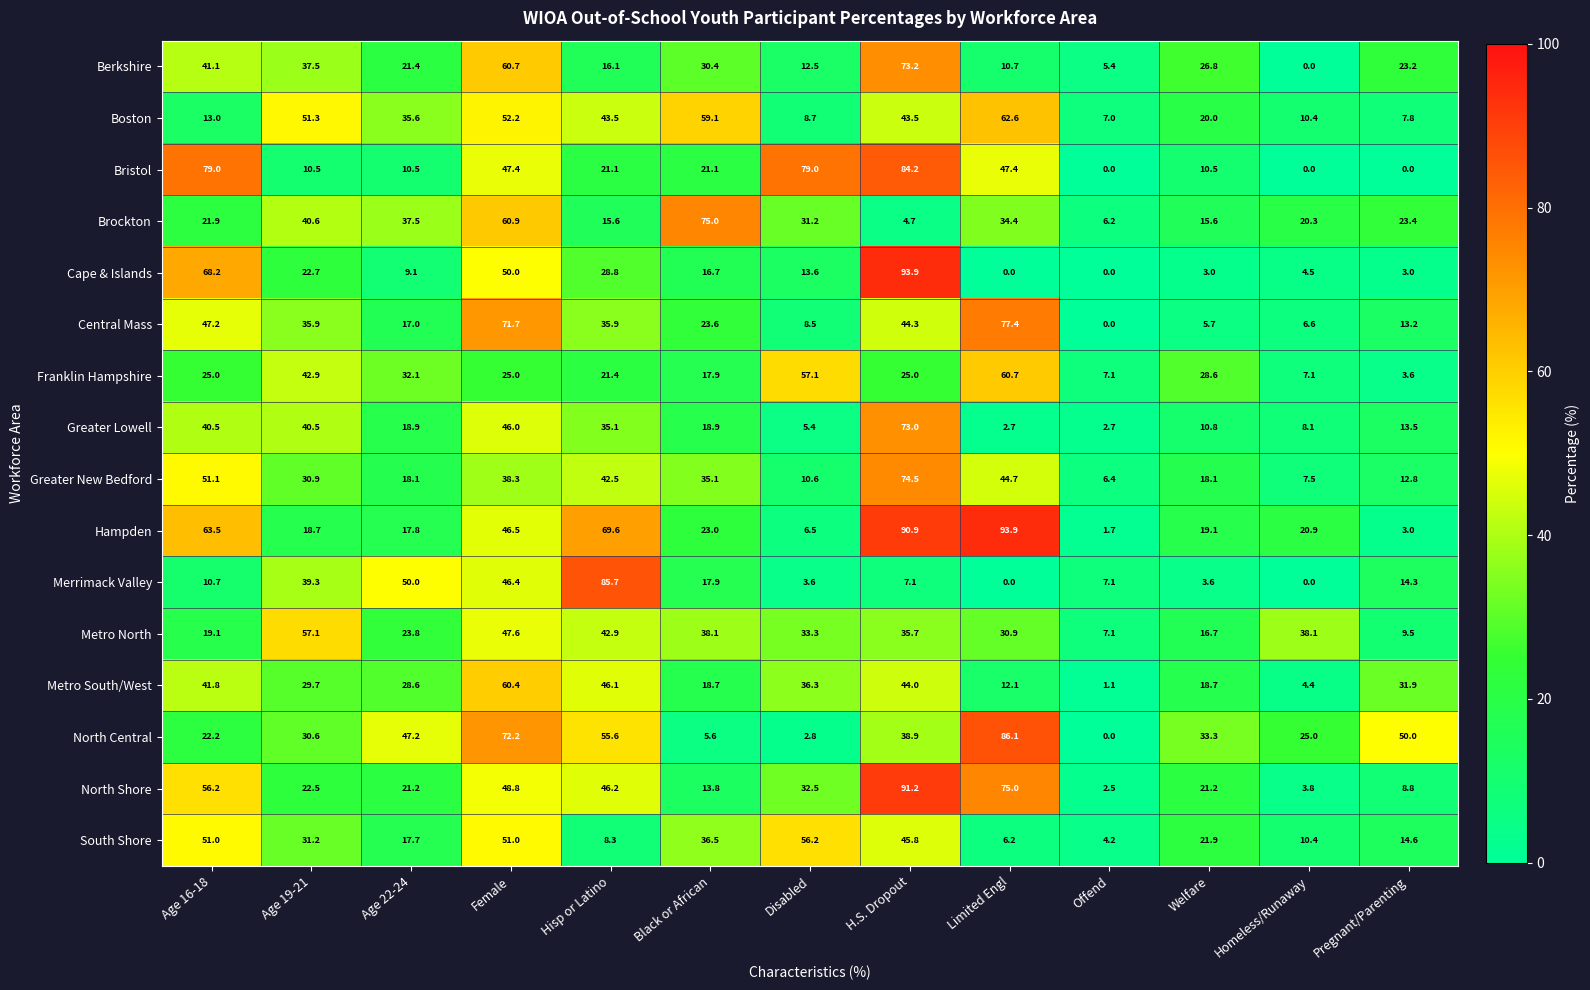

Read the Metro North value at H.S. Dropout.

35.7